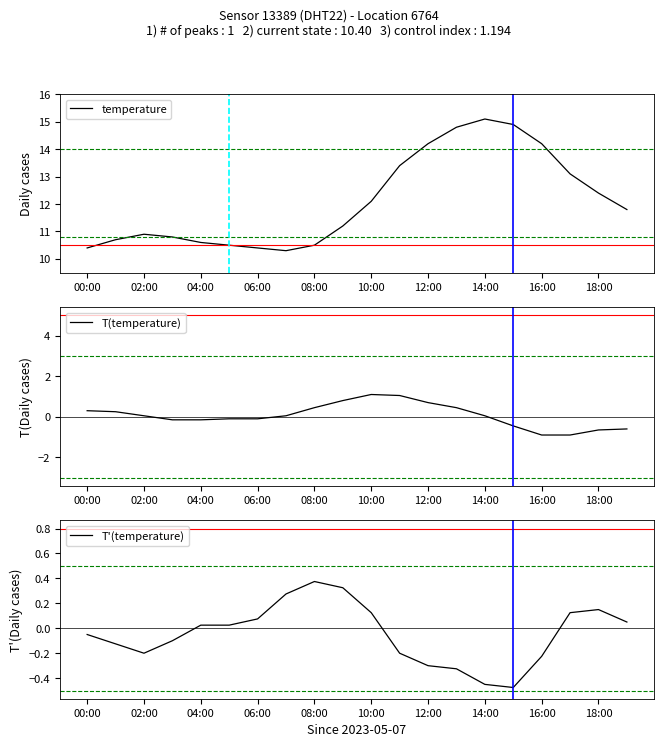

True or false: temperature has a value of 4.4 at 02:00.

False